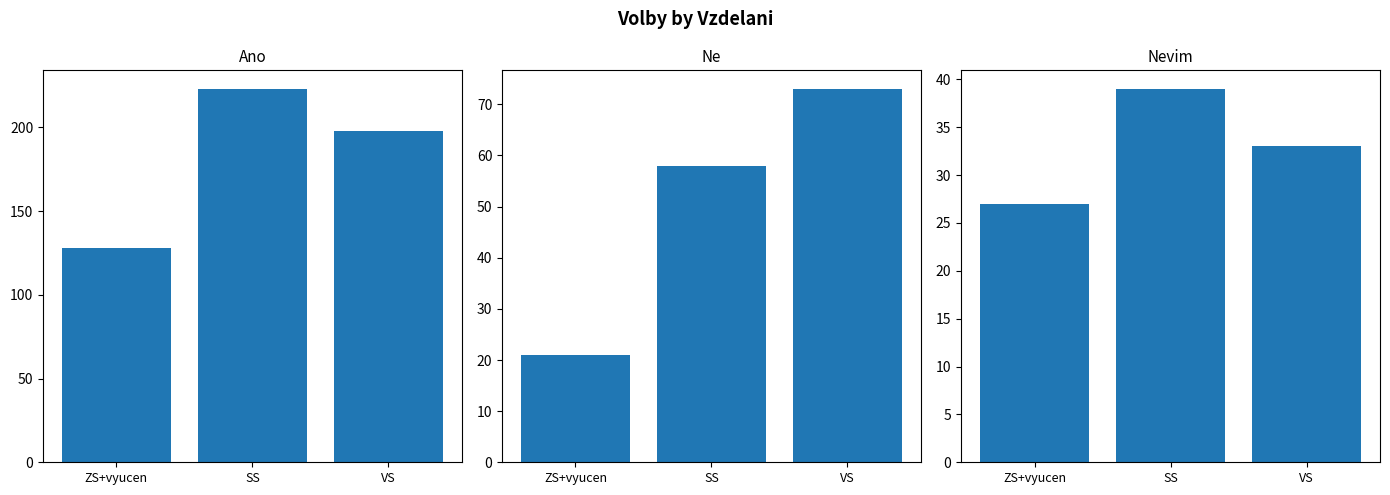

Are the bars horizontal?

No